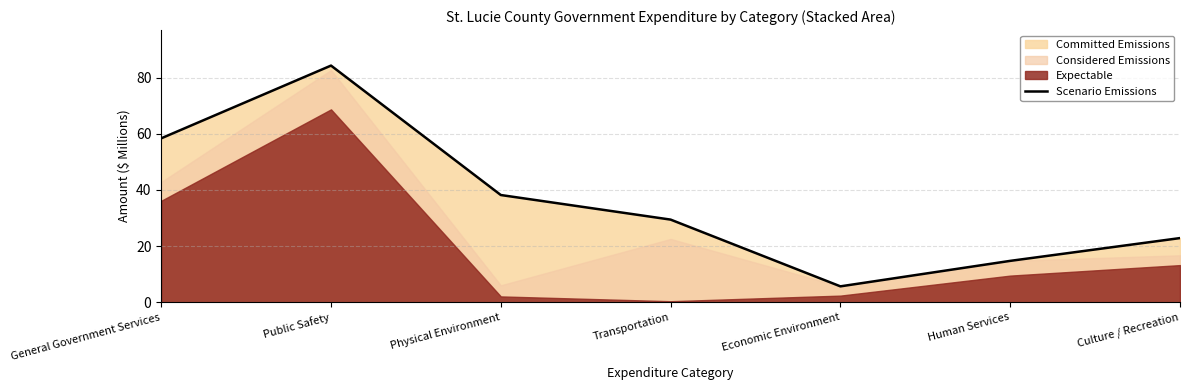

What is the value of the 6th point from the left?

14.7